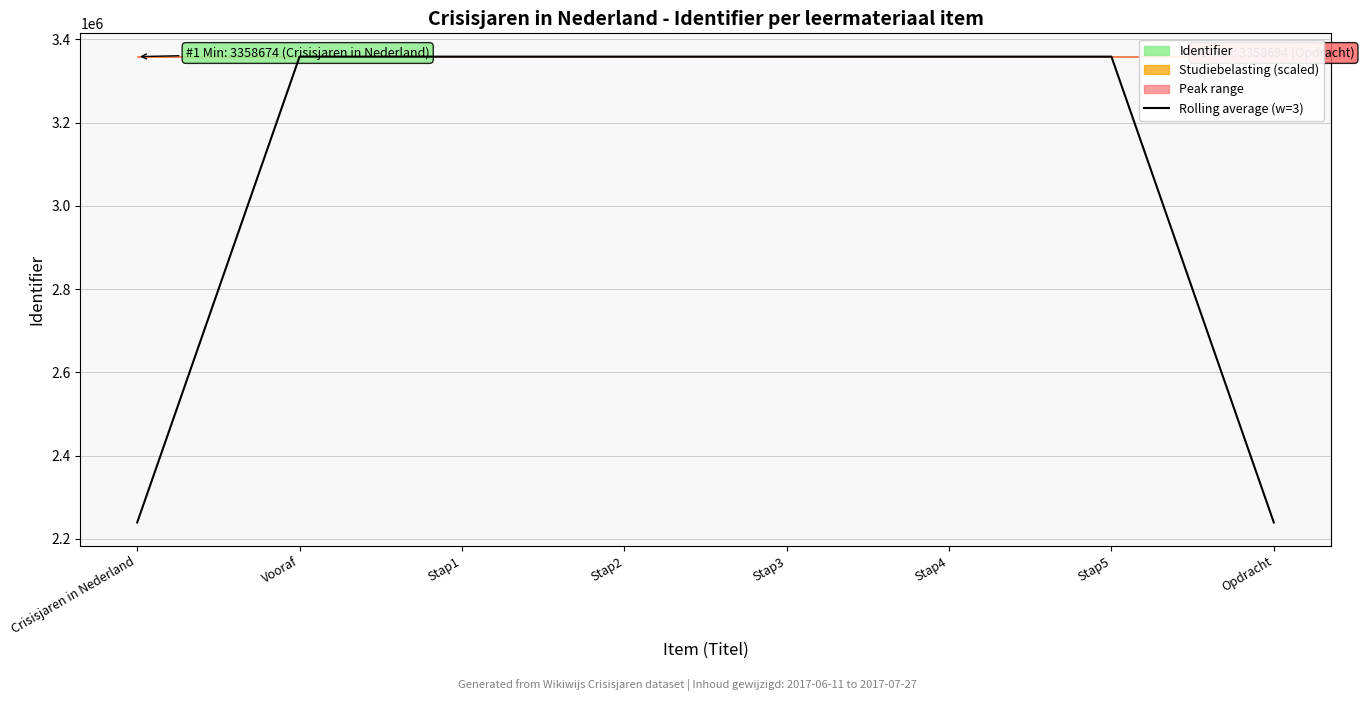

The Rolling average (w=3) series shows 2239128.3 at Opdracht. True or false?

True